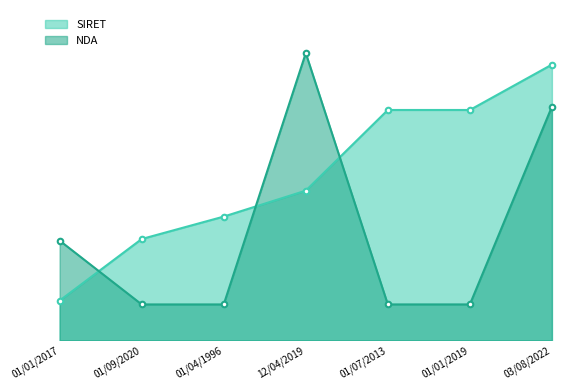

Which series has the widest spread of values?

NDA